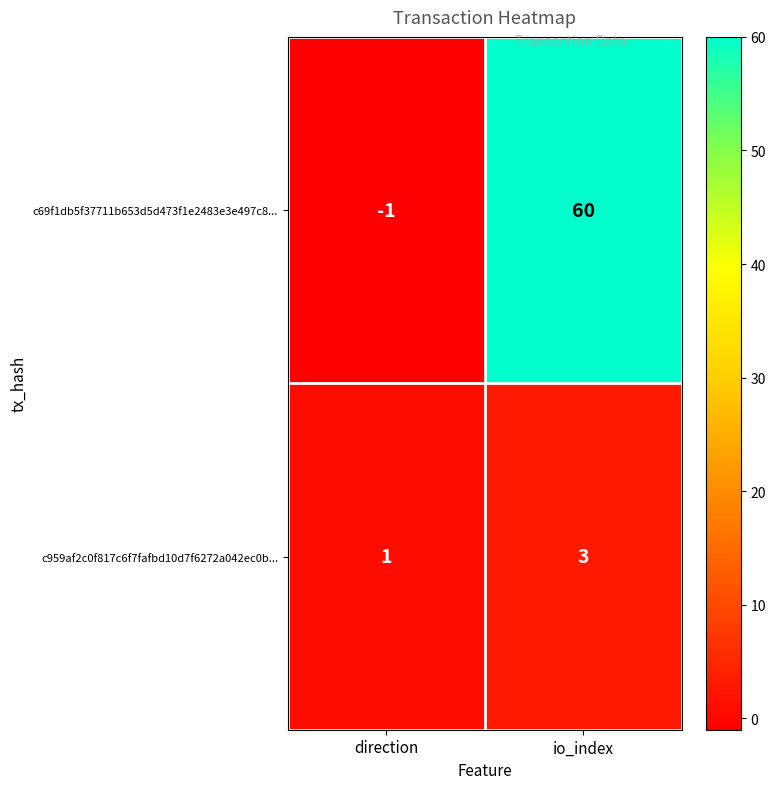

Where is c959af2c0f817c6f7fafbd10d7f6272a042ec0b... nearest to the value 2?

direction